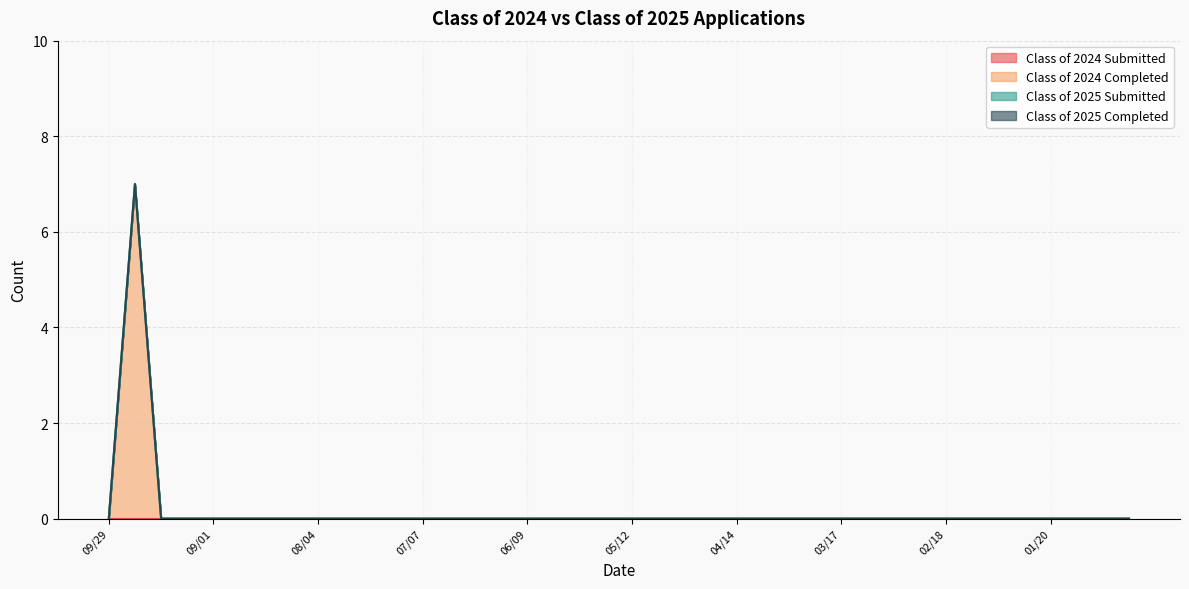

True or false: Class of 2025 Submitted has more than 2 interior local peaks.

False